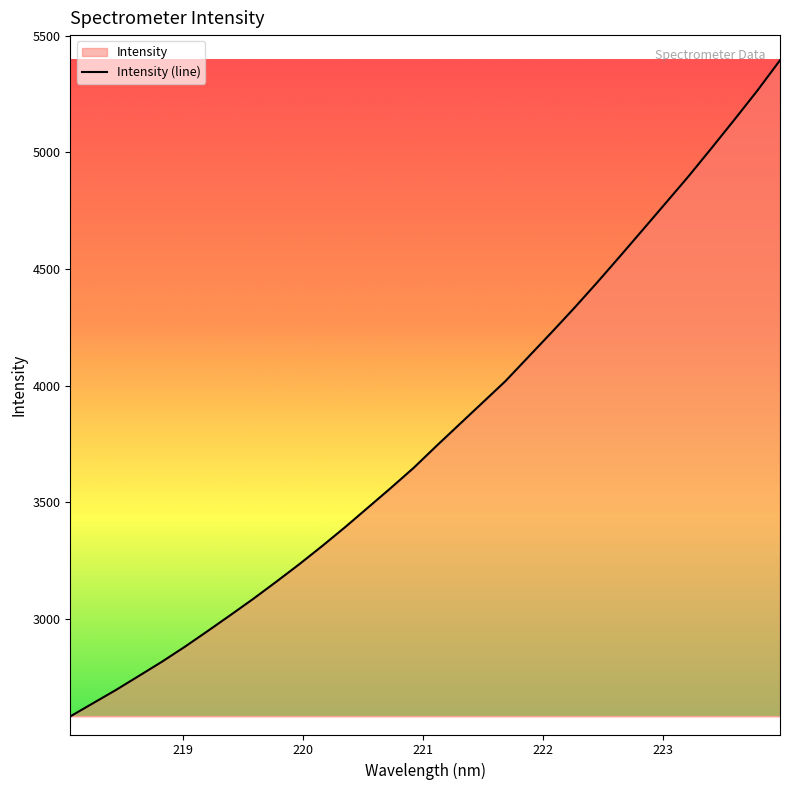

Which category has the highest value across all series?

223.9802